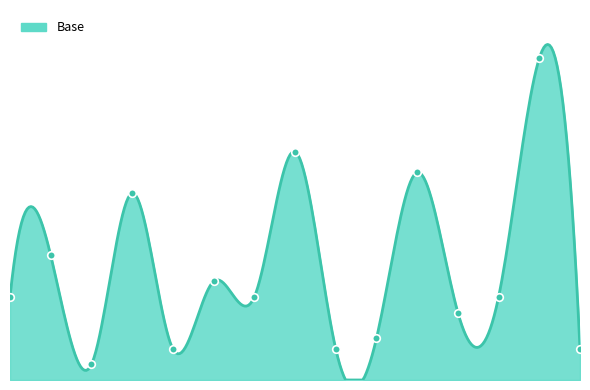

Between F-2025-004 and F-2025-007, which is larger?

F-2025-004